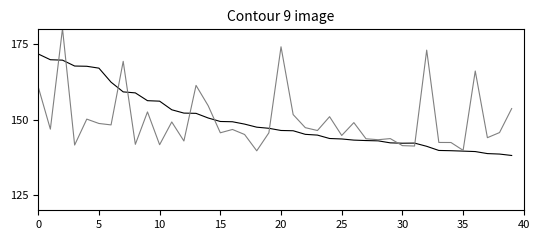

What is the minimum value shown in the chart?

138.2